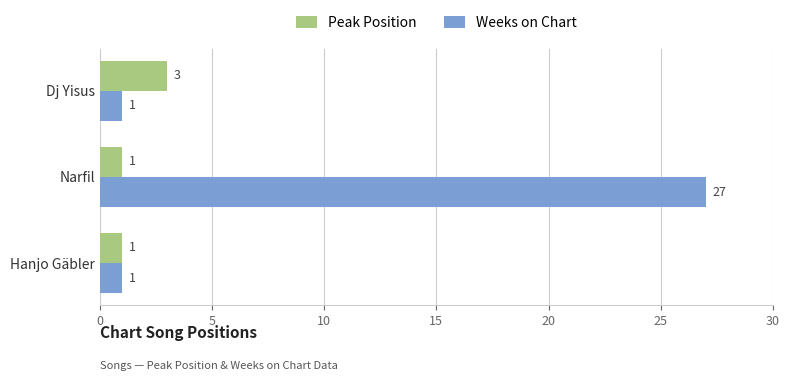

Which series has the largest total across all categories?

Weeks on Chart